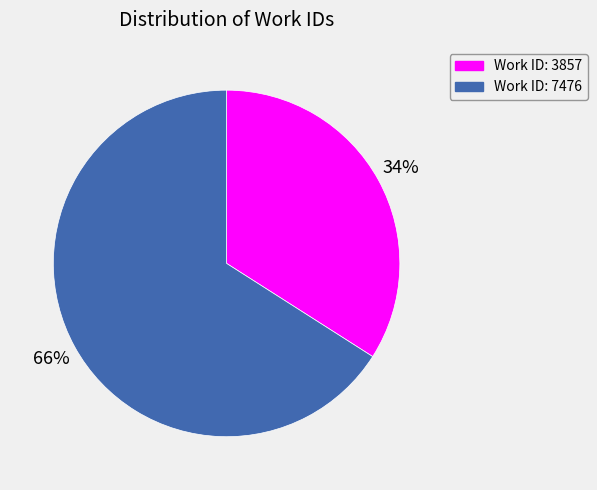

How many slices are in this pie chart?

2